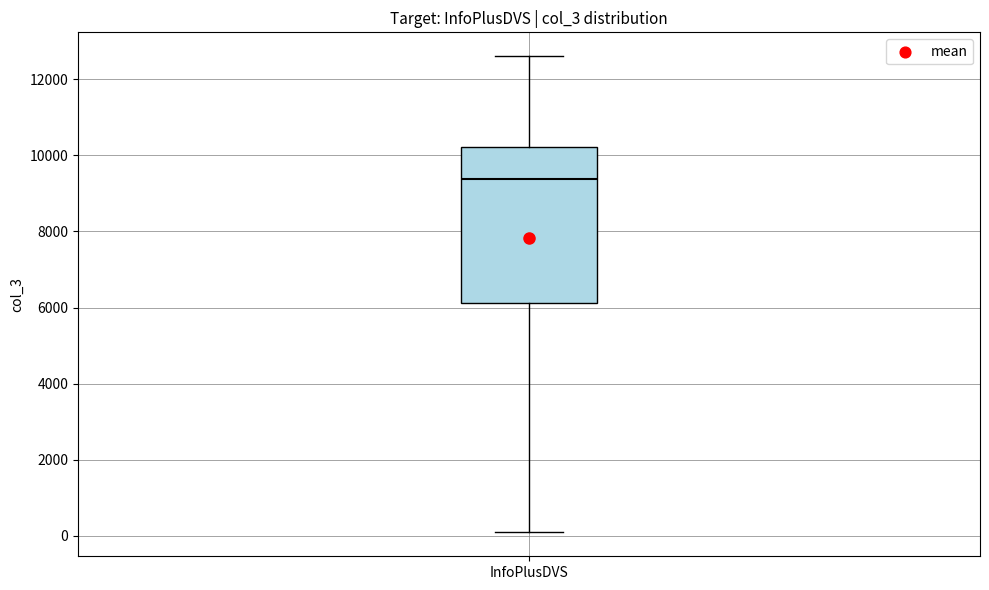

Where does the lower whisker of the box for InfoPlusDVS end on the y-axis? The values are not printed on the chart, so give them approximately, as read against the axis.

0